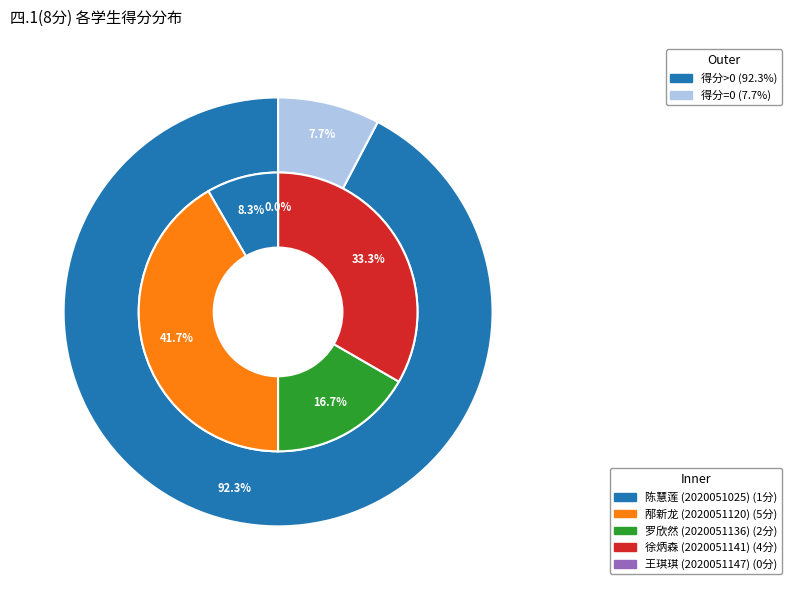

Count the number of slices in the pie.

5